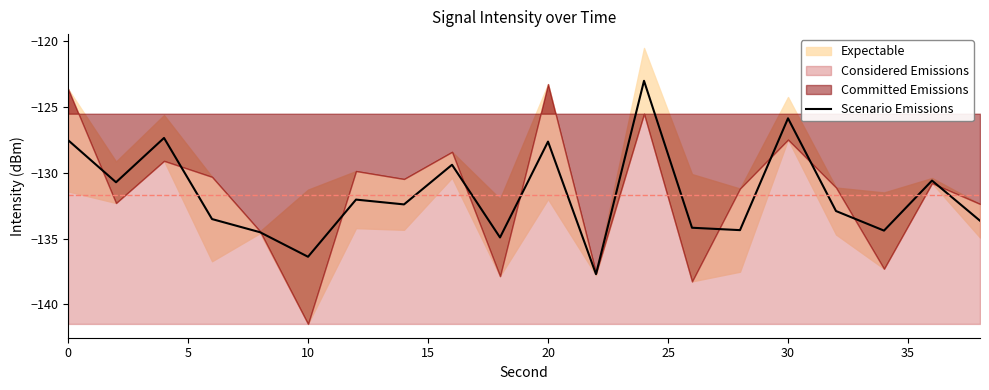

How many lines are shown in the chart?

1